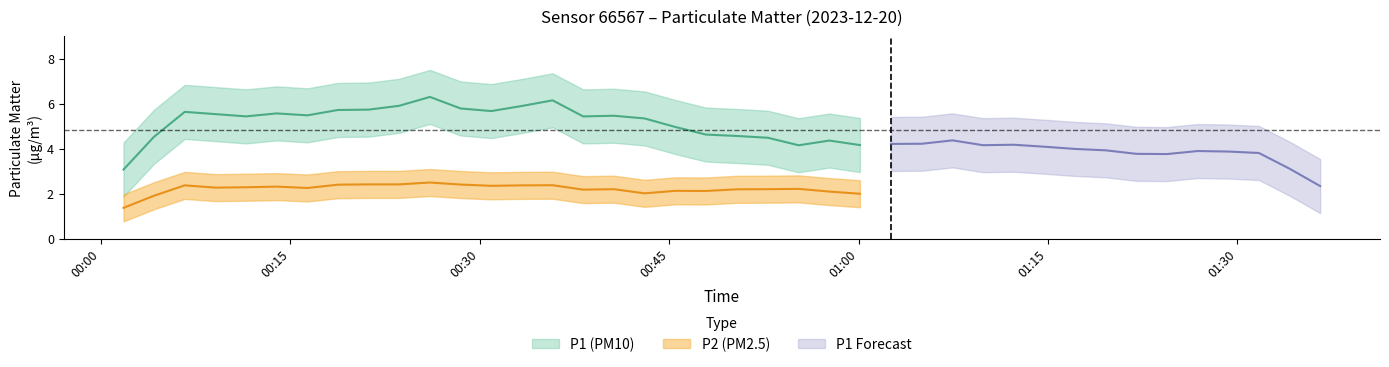

What is the total value across all series at 13?

6.2